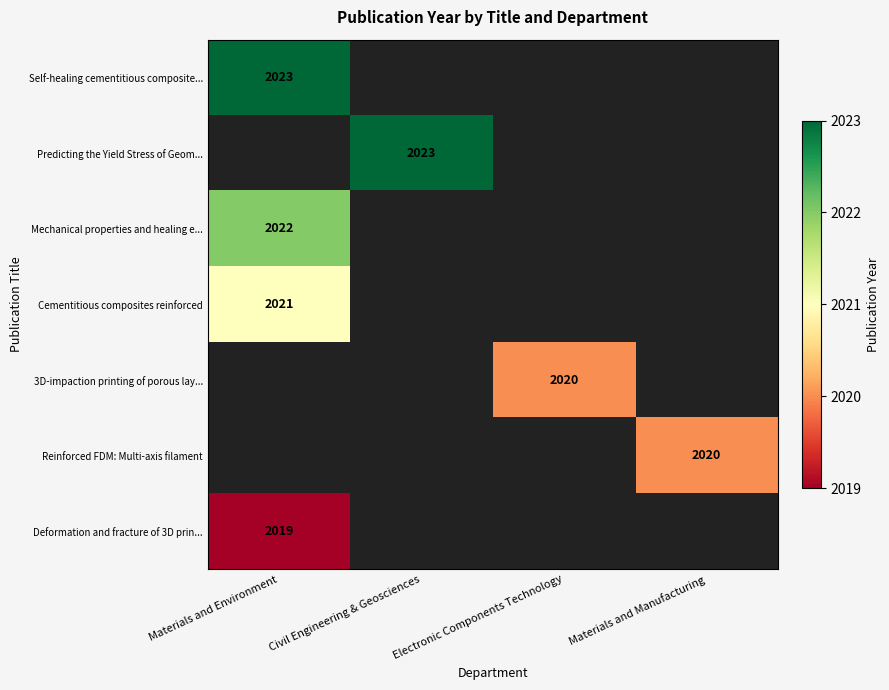

At which category does the chart reach its minimum across all series?

Materials and Environment